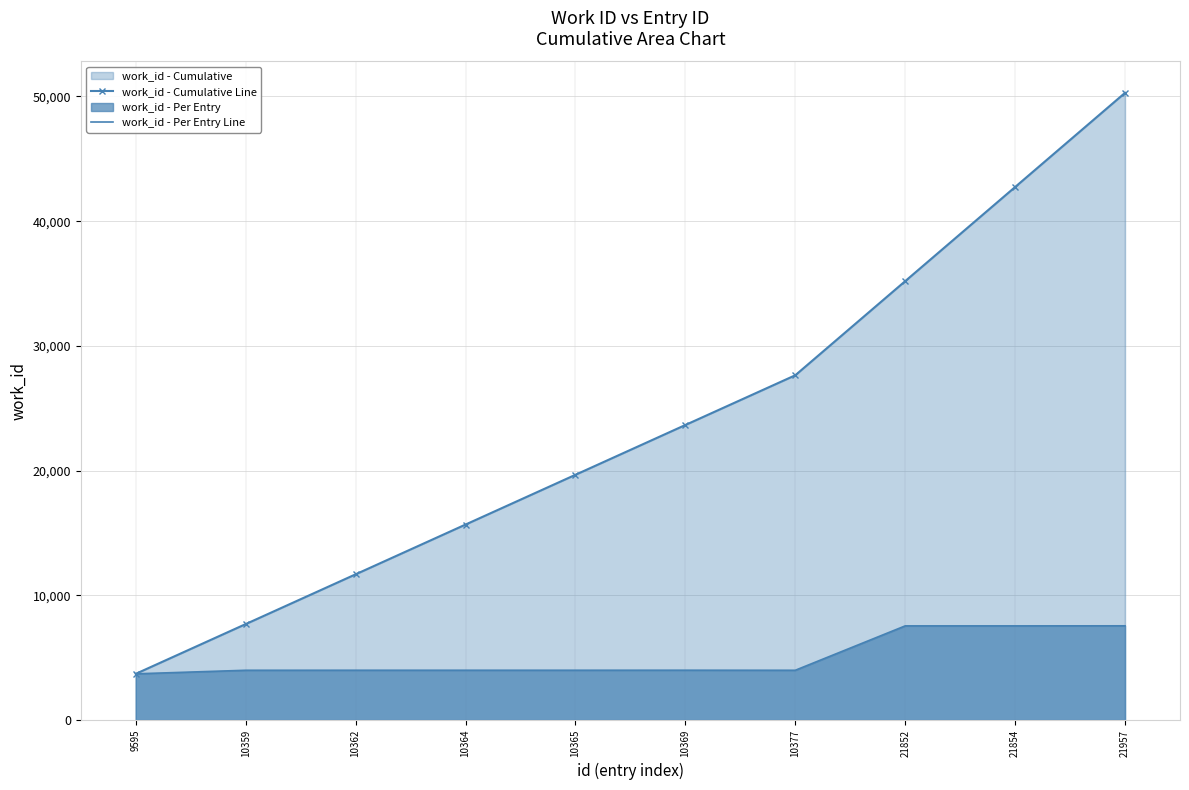

What is the value of the work_id - Per Entry Line point at the 9th from the left?

7548